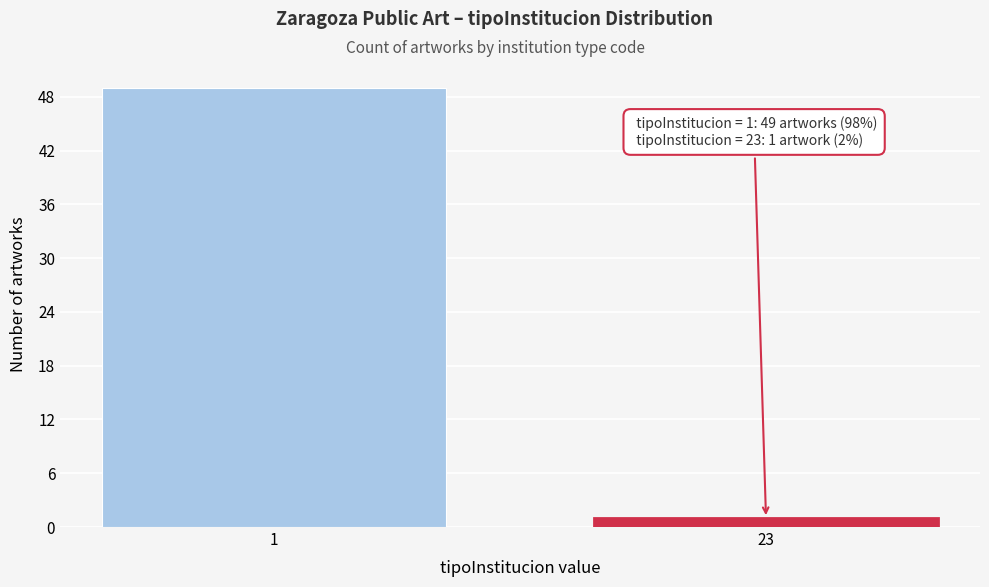

Reading left to right, transcribe all the data shown in this chart.

1=49	23=1